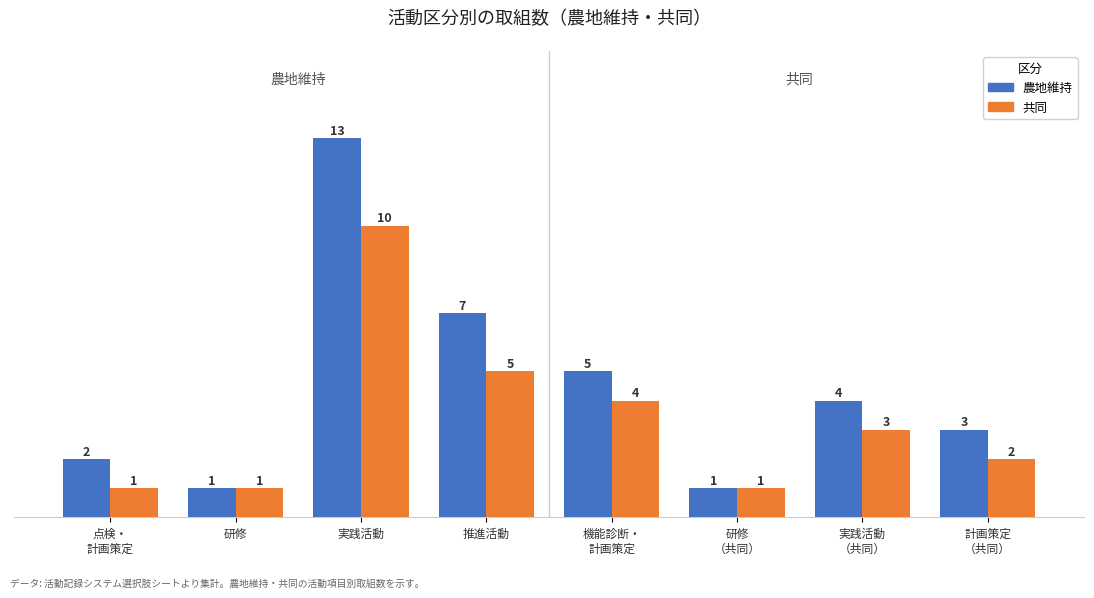

The value of 共同 at 実践活動 is 10. True or false?

True